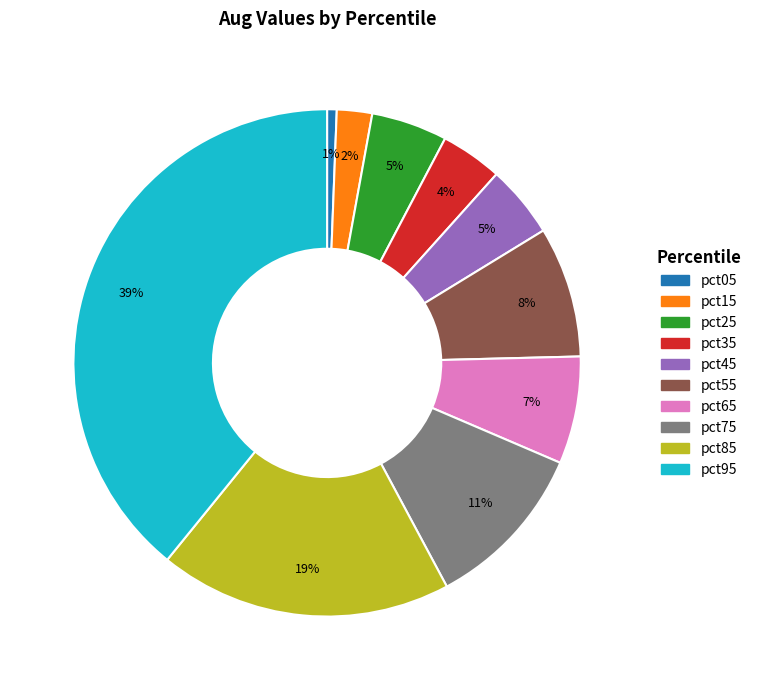

Which slice is the smallest?

pct05